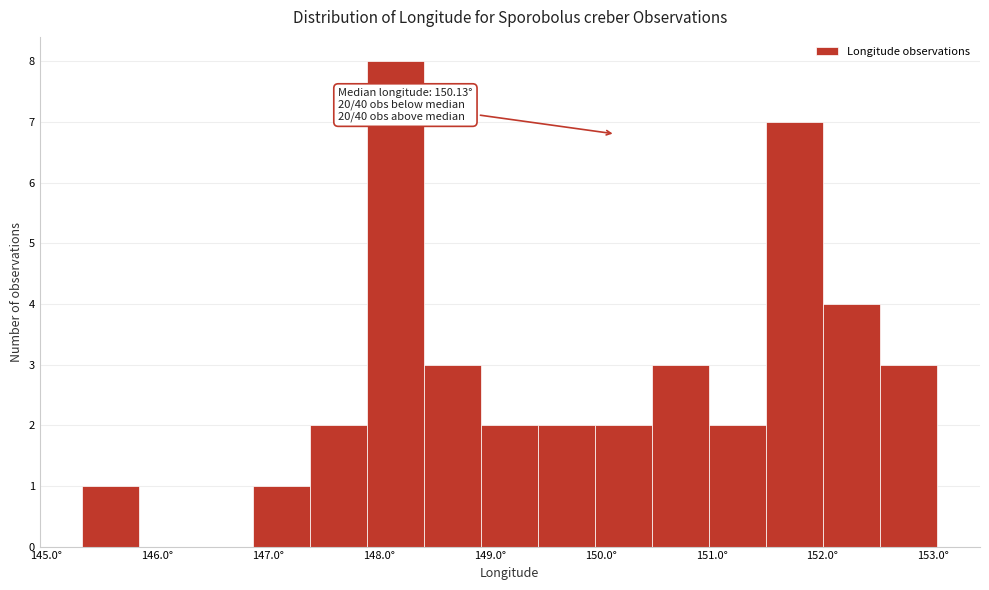

Which range on the x-axis has the tallest bar?

147.9 to 148.4